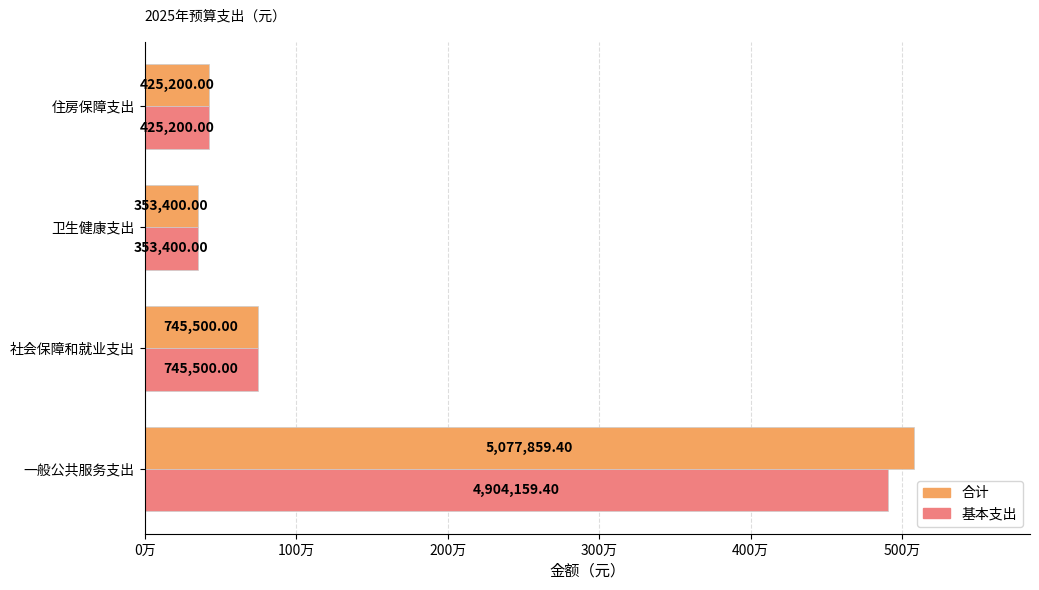

What is the minimum value for 合计?

353400.0